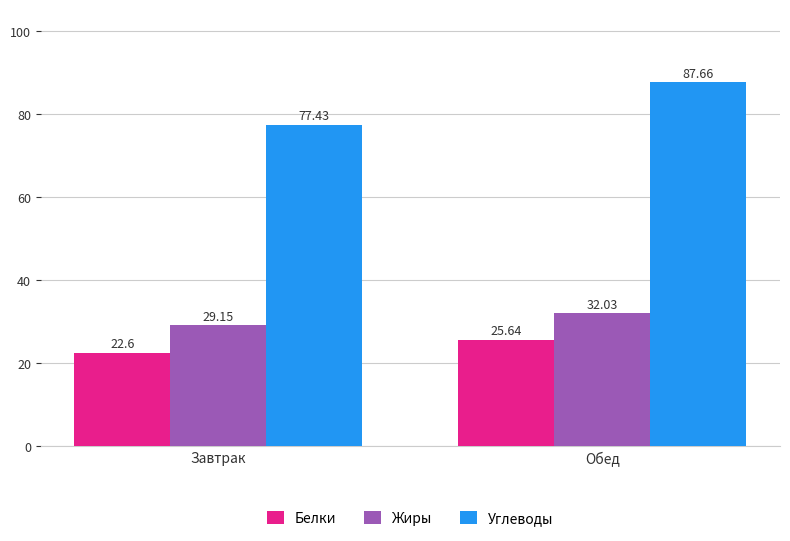

At which category is the sum across all series the highest?

Обед